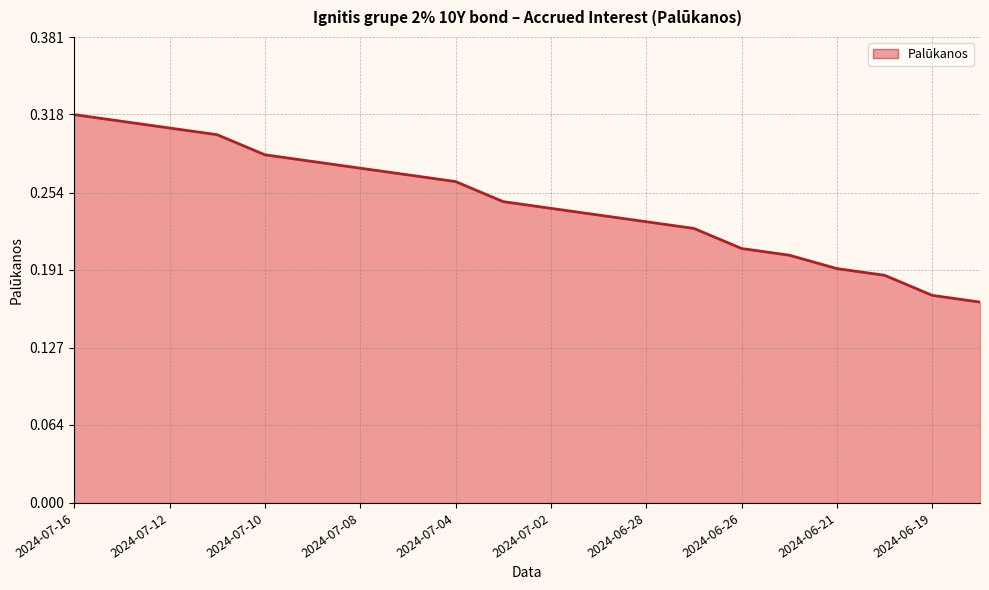

At which label is the value closest to 0?

2024-06-18